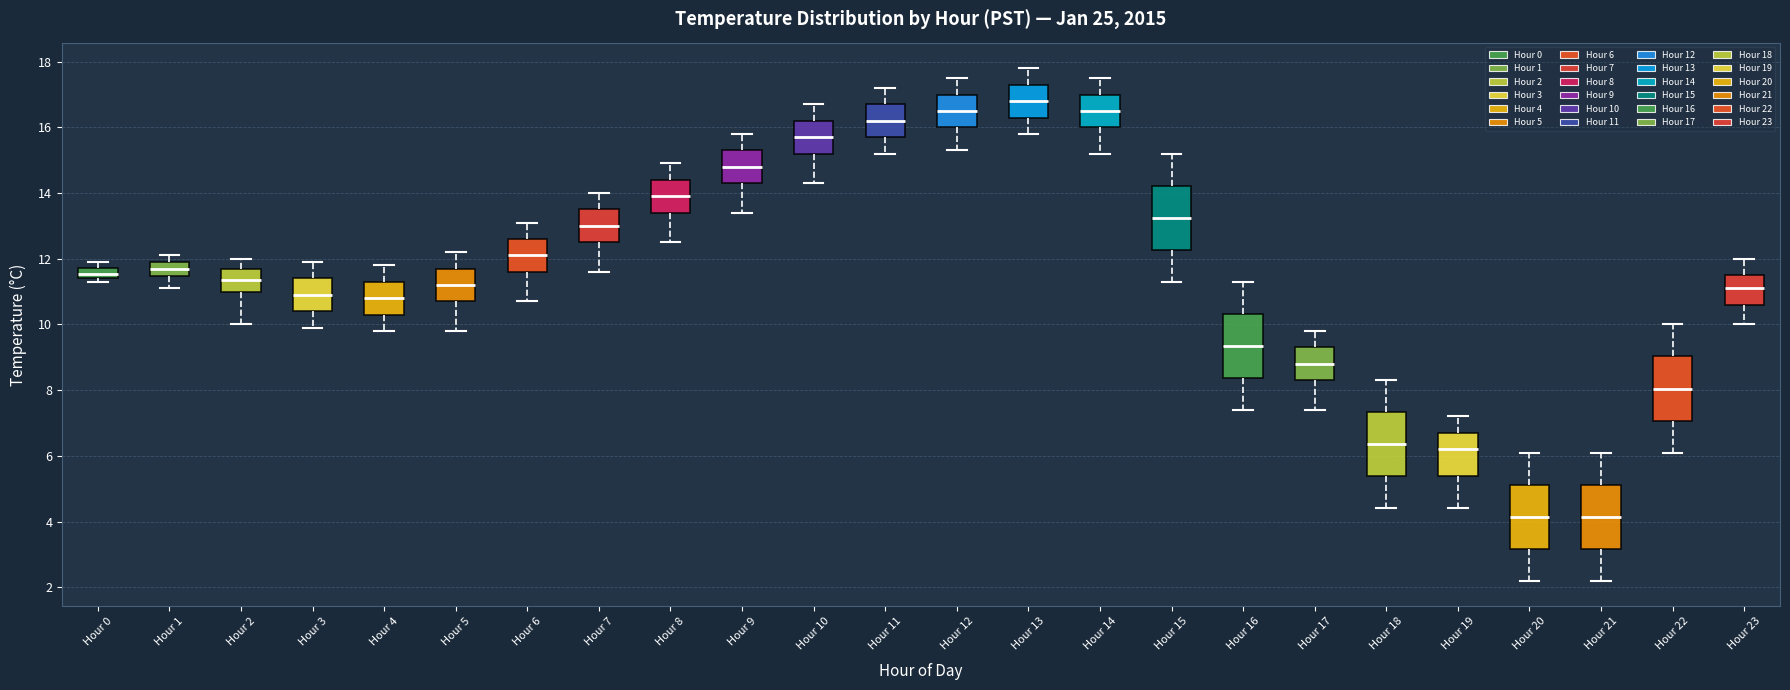

Which box has the highest median line?

Hour 13